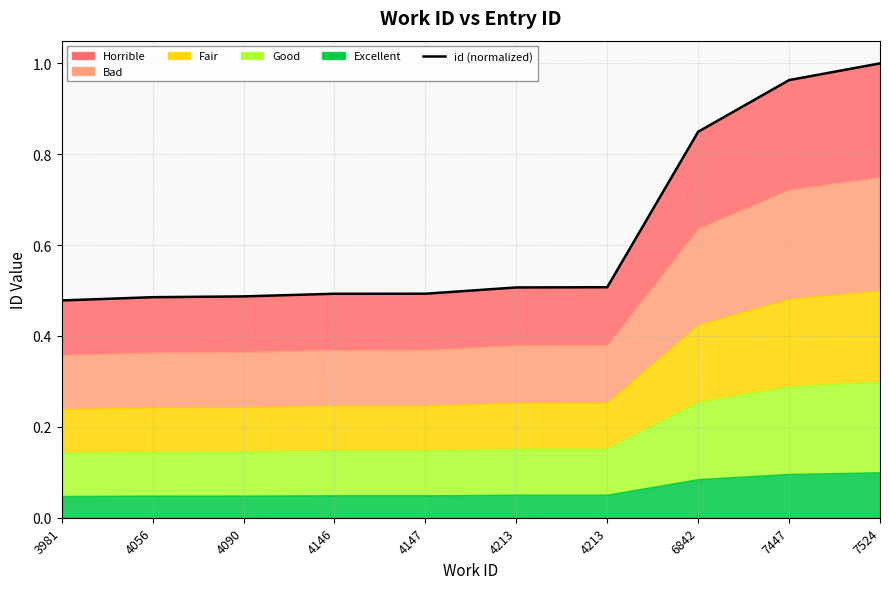

Rank the categories by value from lowest to highest.

3981, 4056, 4090, 4146, 4147, 4213, 4213, 6842, 7447, 7524